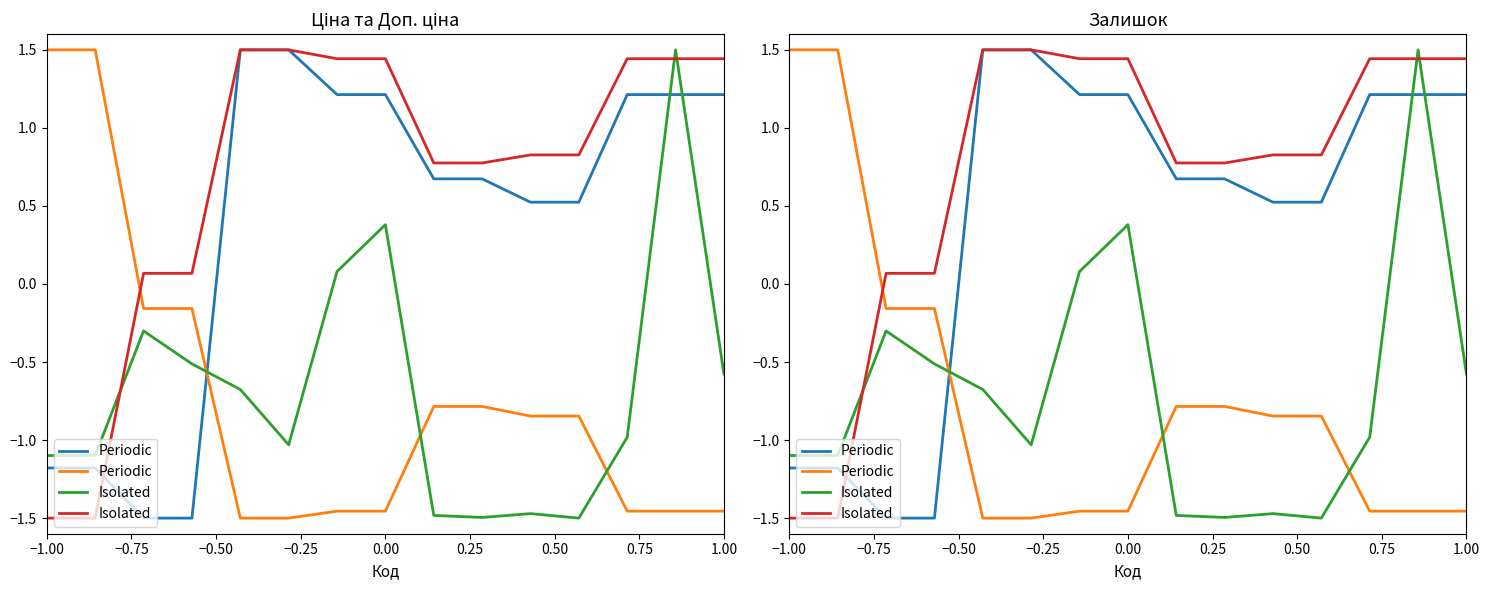

What is the average value of the Isolated series?

0.7